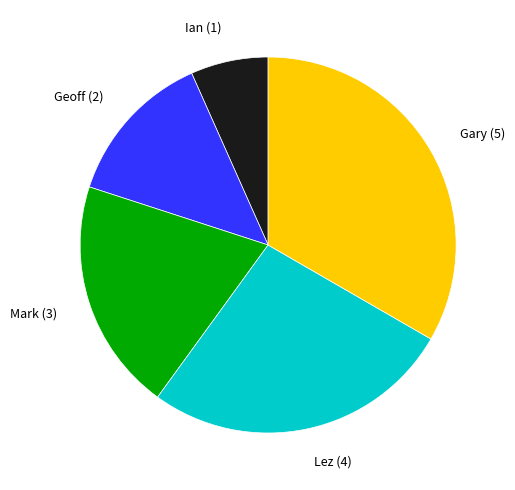

How many segments does this pie chart have?

5